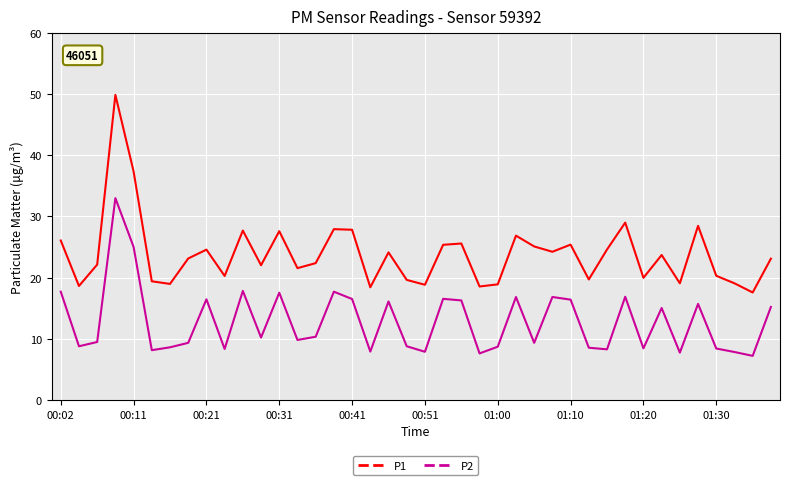

True or false: P2 and P1 intersect in this chart.

False